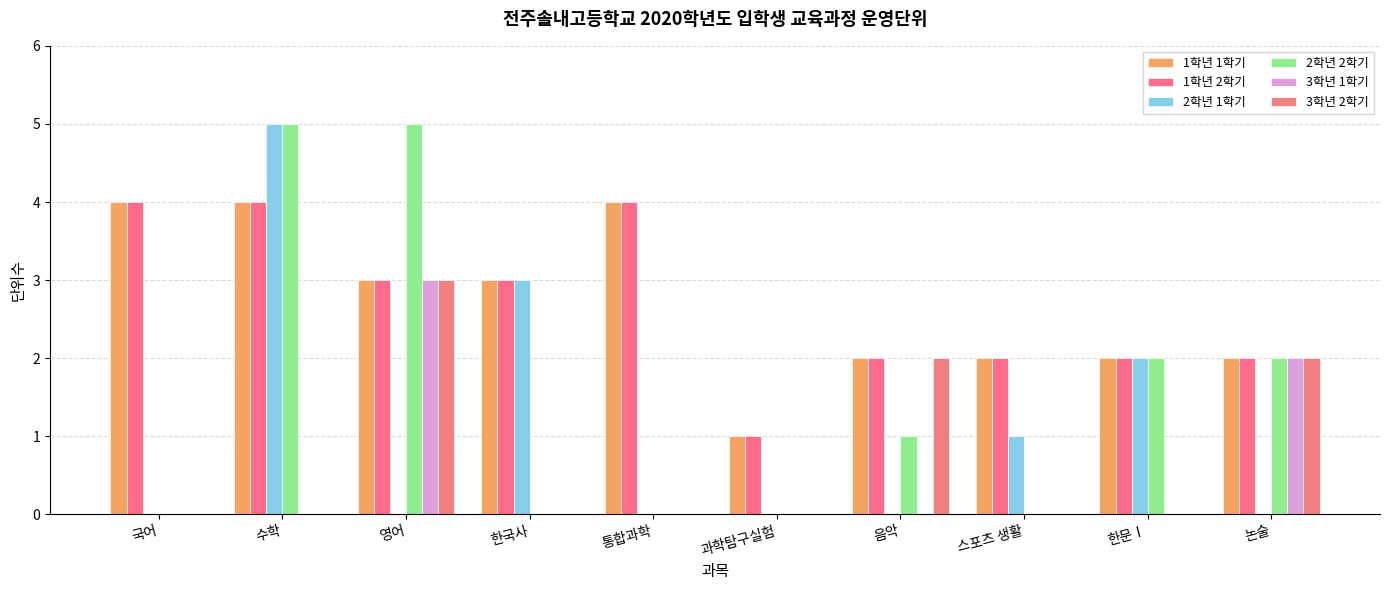

How many series are shown in this chart?

6